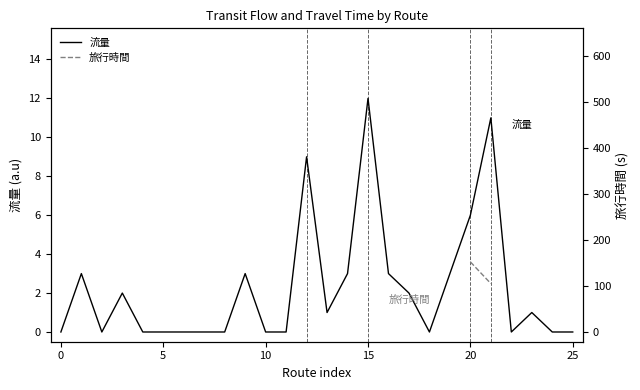

Between 16 and 17, which is larger?

16